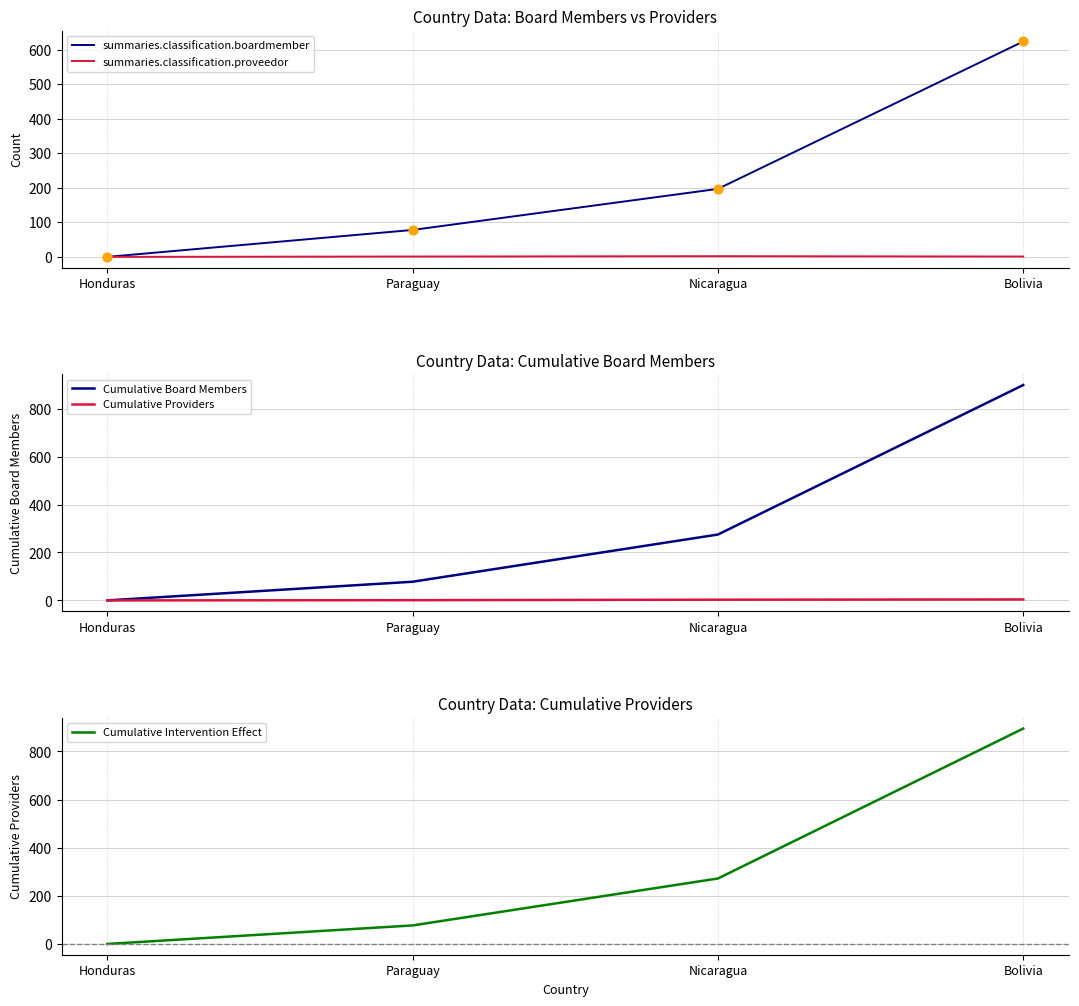

What is the total value across all series at Paraguay?

235